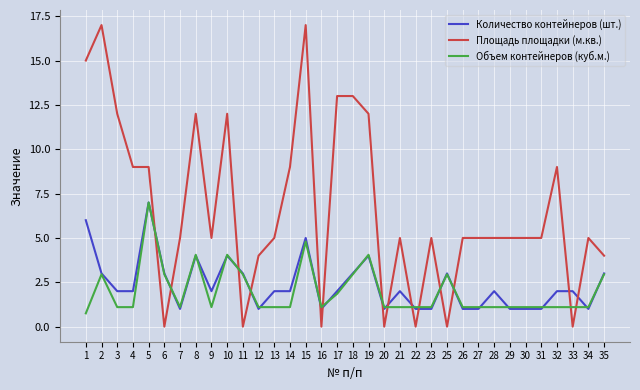

Which series changed the most between 13 and 26?

Количество контейнеров (шт.)